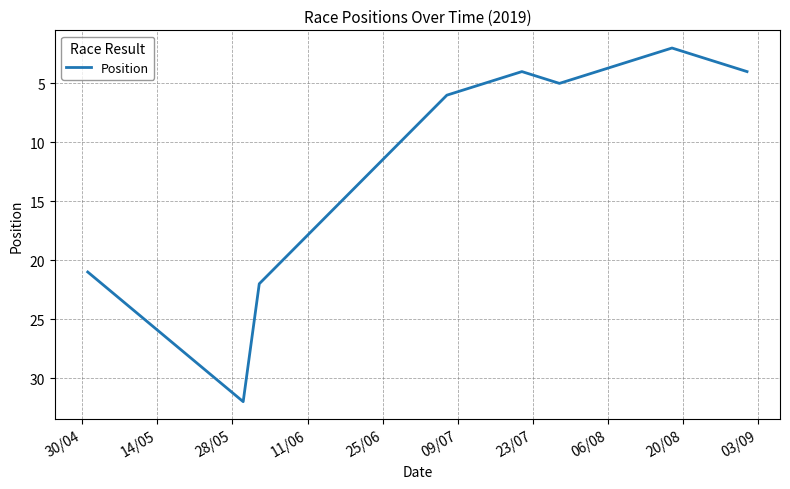

What is the greatest value displayed?

32